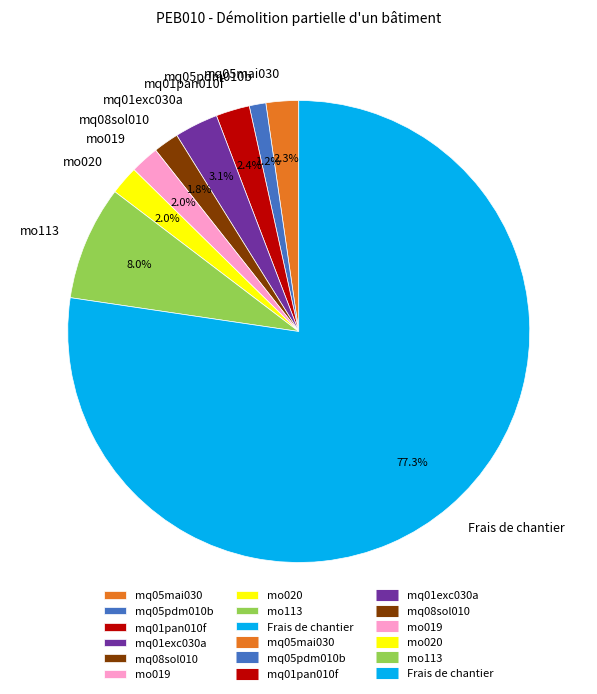

Is there a majority slice in this chart?

Yes